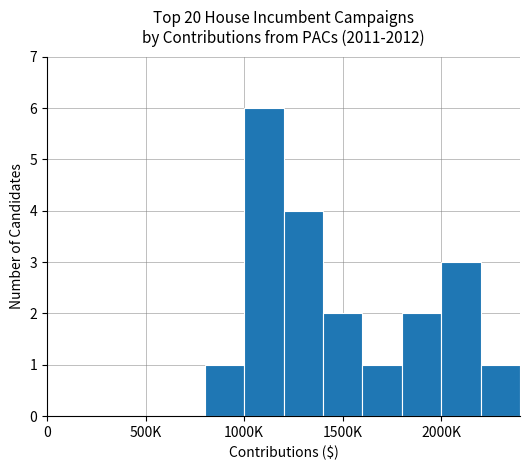

Count the number of categories in the chart.

12